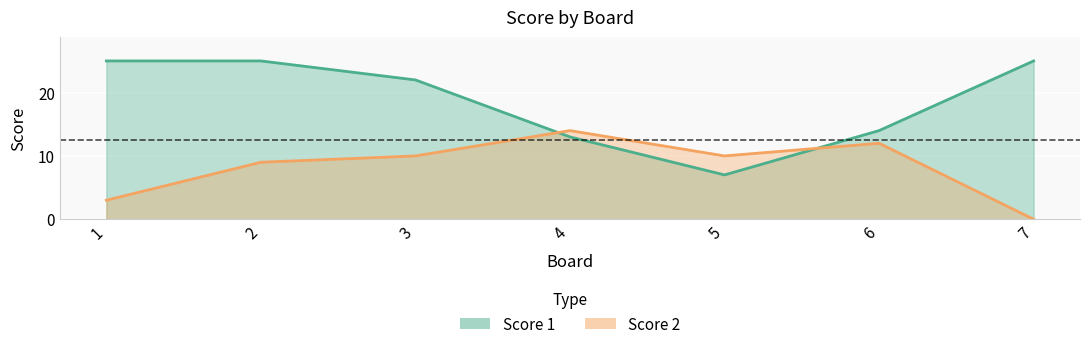

What is the sum of all Score 2 values?

58